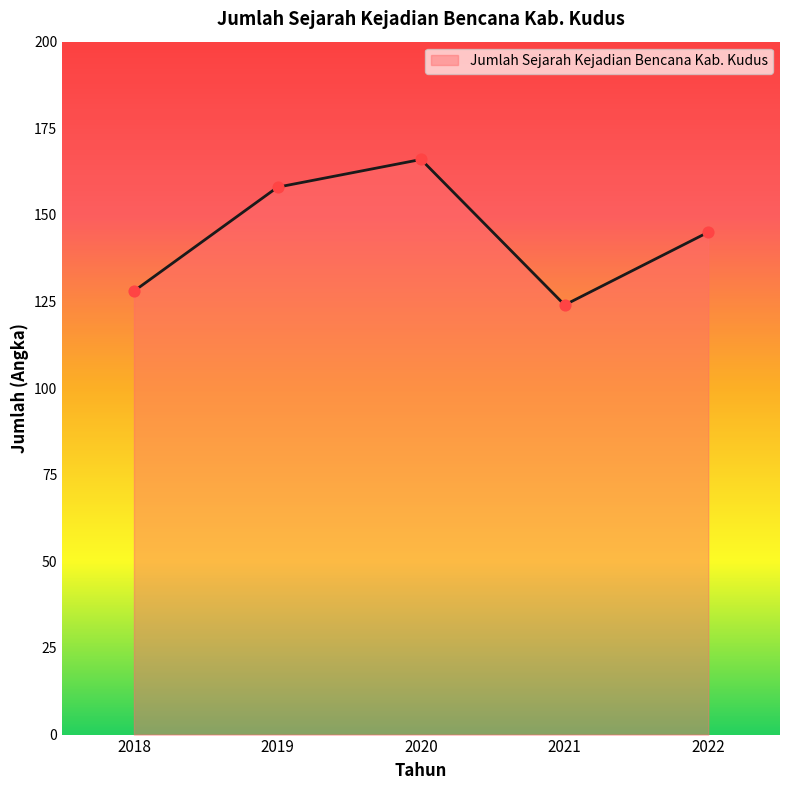

Approximately how many times larger is the value at 2018 compared to 2020?

0.8